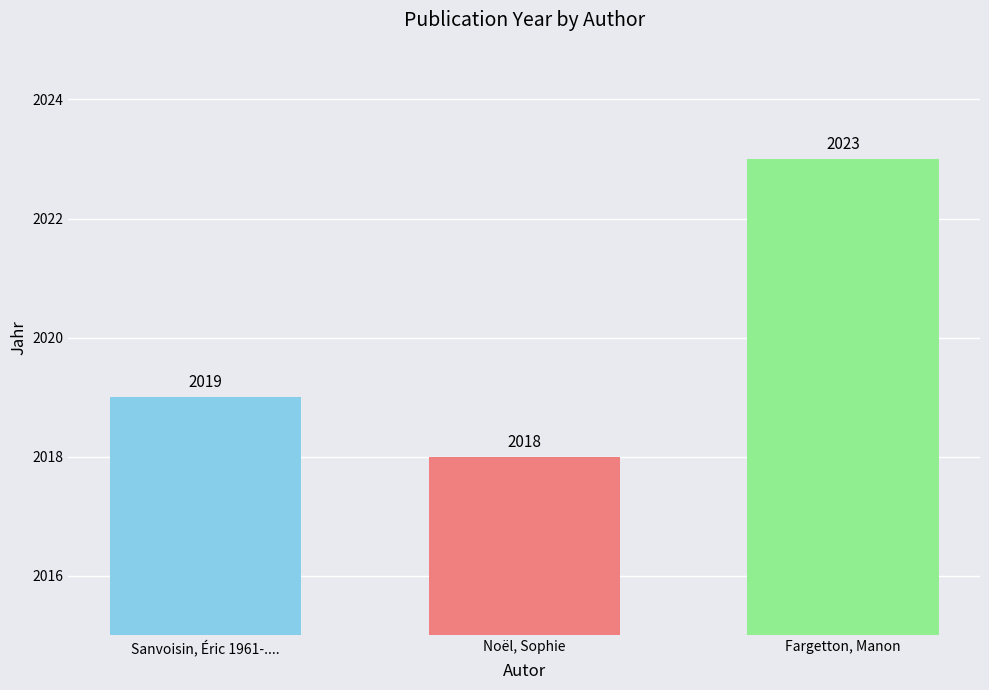

Reading left to right, transcribe all the data shown in this chart.

2019	2018	2023